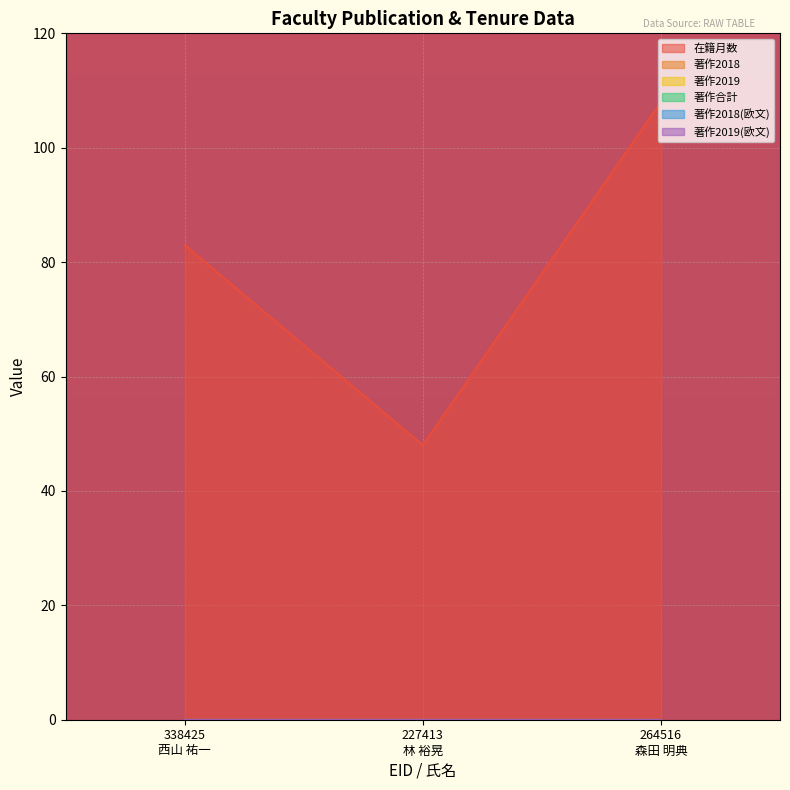

Rank the series at 227413
林 裕晃 from lowest to highest value.

著作2018, 著作2019, 著作合計, 著作2018(欧文), 著作2019(欧文), 在籍月数